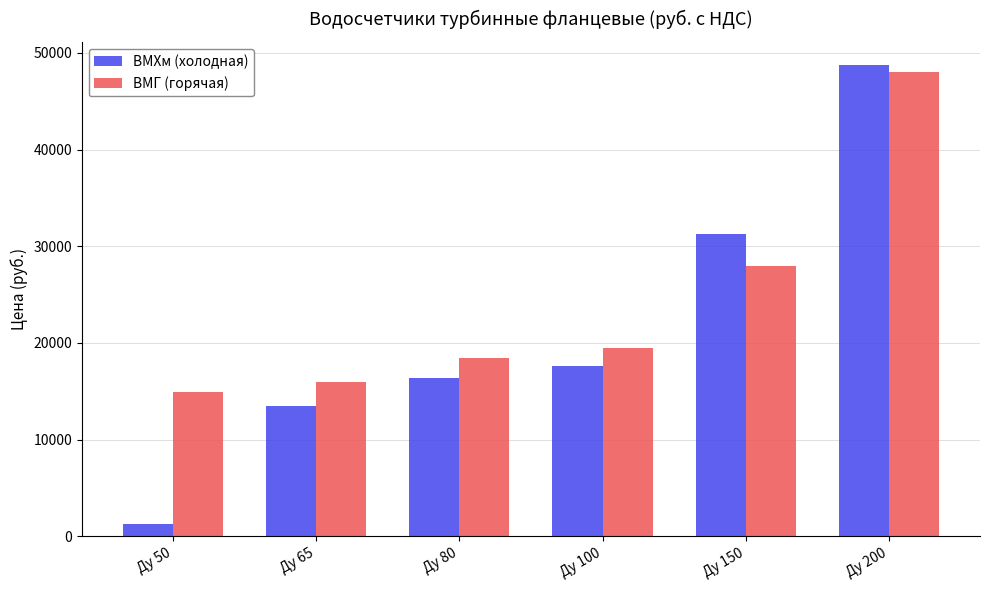

Which series has the largest total across all categories?

ВМГ (горячая)